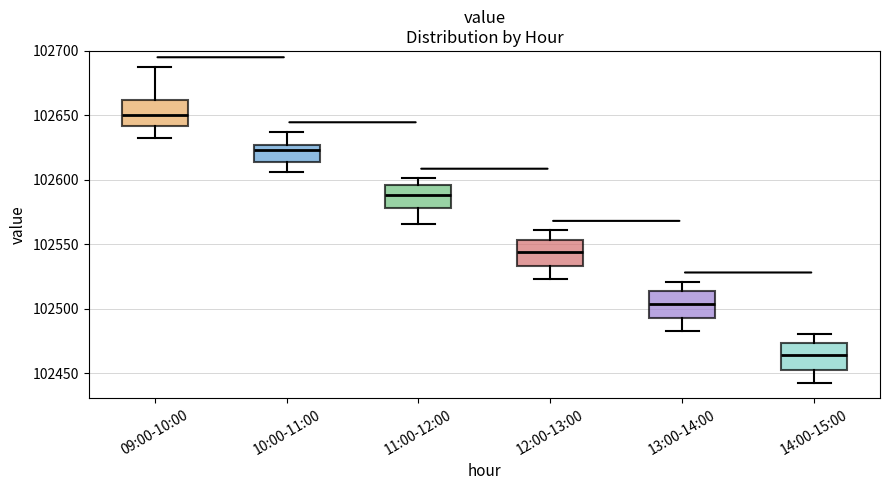

Reading left to right, transcribe this box plot: for each box, give where its median line is, the range the box spans, and where its two whiskers end, as read against the y-axis. The values are not printed on the chart, so give them approximately, as read against the axis.

09:00-10:00: median 102650, box 102640 to 102660, whiskers 102635 to 102690
10:00-11:00: median 102625 (just below the box's upper edge), box 102615 to 102625, whiskers 102605 to 102635
11:00-12:00: median 102590, box 102580 to 102595, whiskers 102565 to 102600
12:00-13:00: median 102545, box 102535 to 102555, whiskers 102525 to 102560
13:00-14:00: median 102505, box 102495 to 102515, whiskers 102485 to 102520
14:00-15:00: median 102465, box 102455 to 102475, whiskers 102445 to 102480